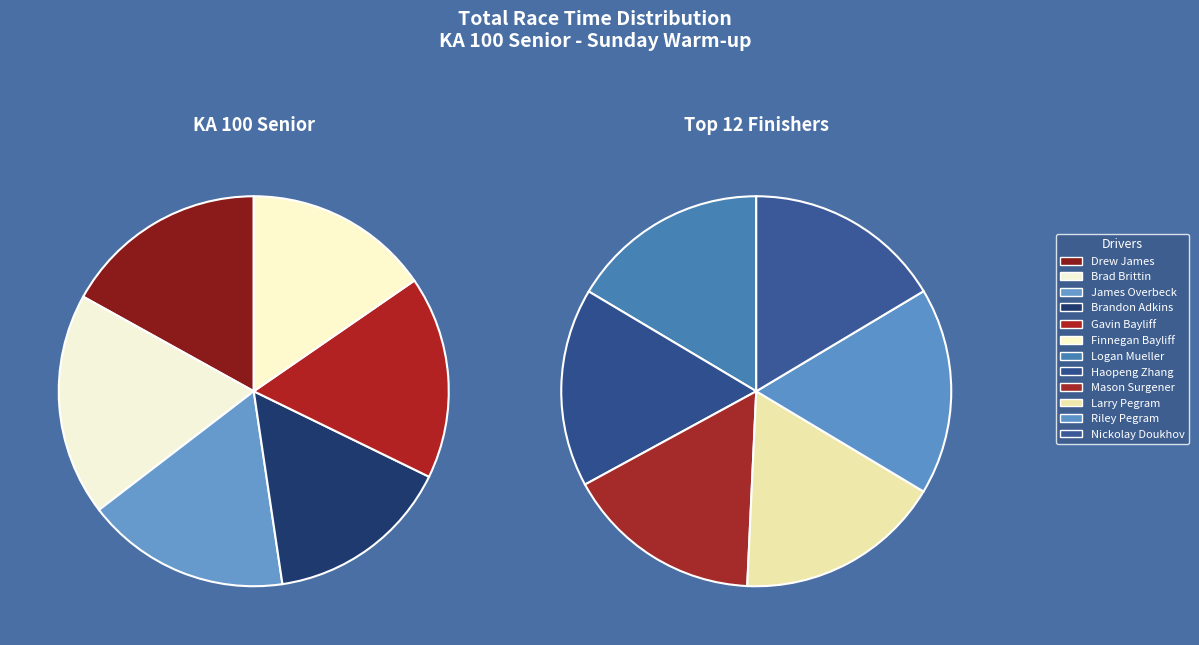

To the nearest percent, what is the combined percentage of Drew James and Larry Pegram?

17%